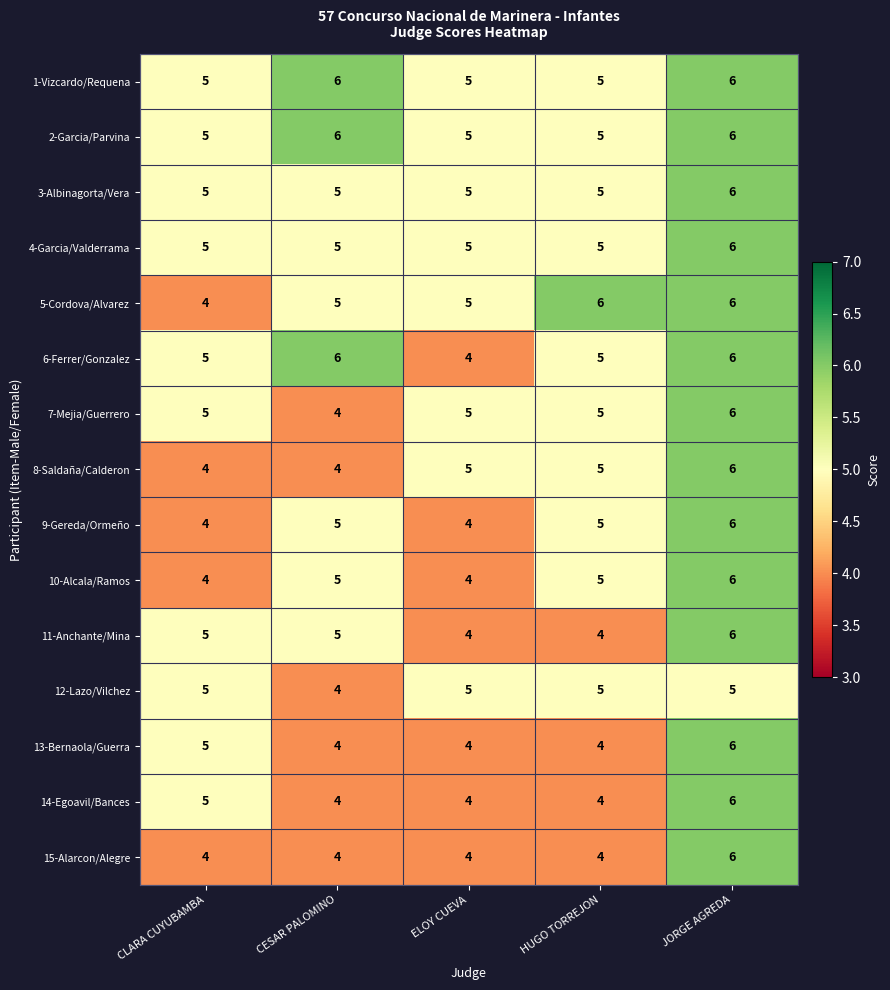

The 14-Egoavil/Bances series shows 2 at HUGO TORREJON. True or false?

False